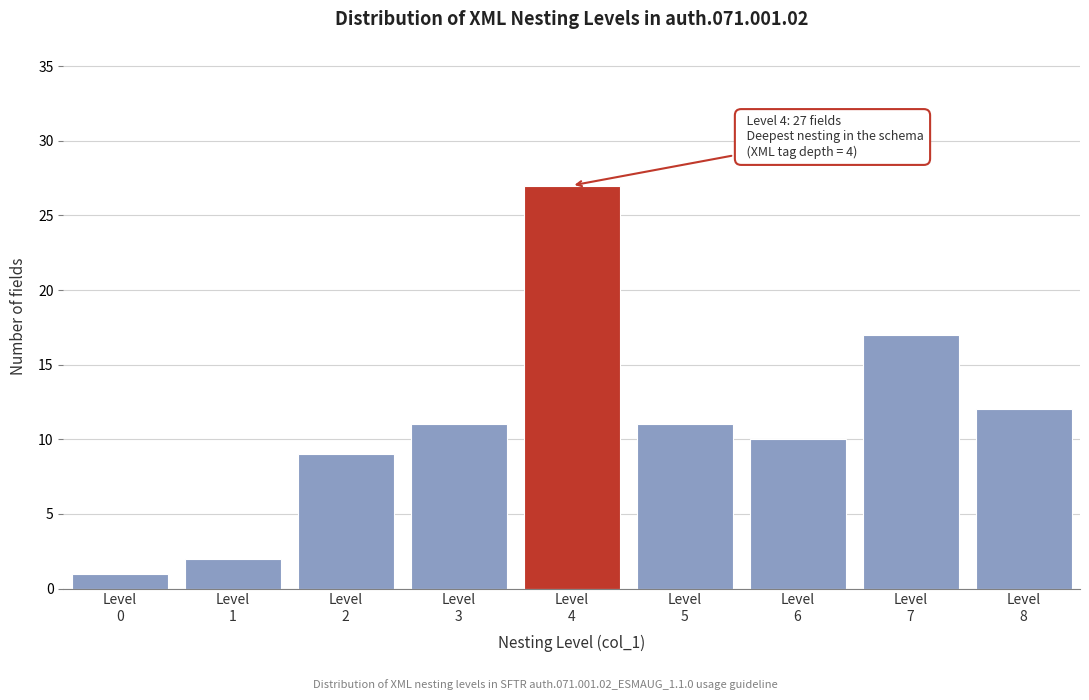

Reading left to right, list all the values displayed in this chart.

1	2	9	11	27	11	10	17	12